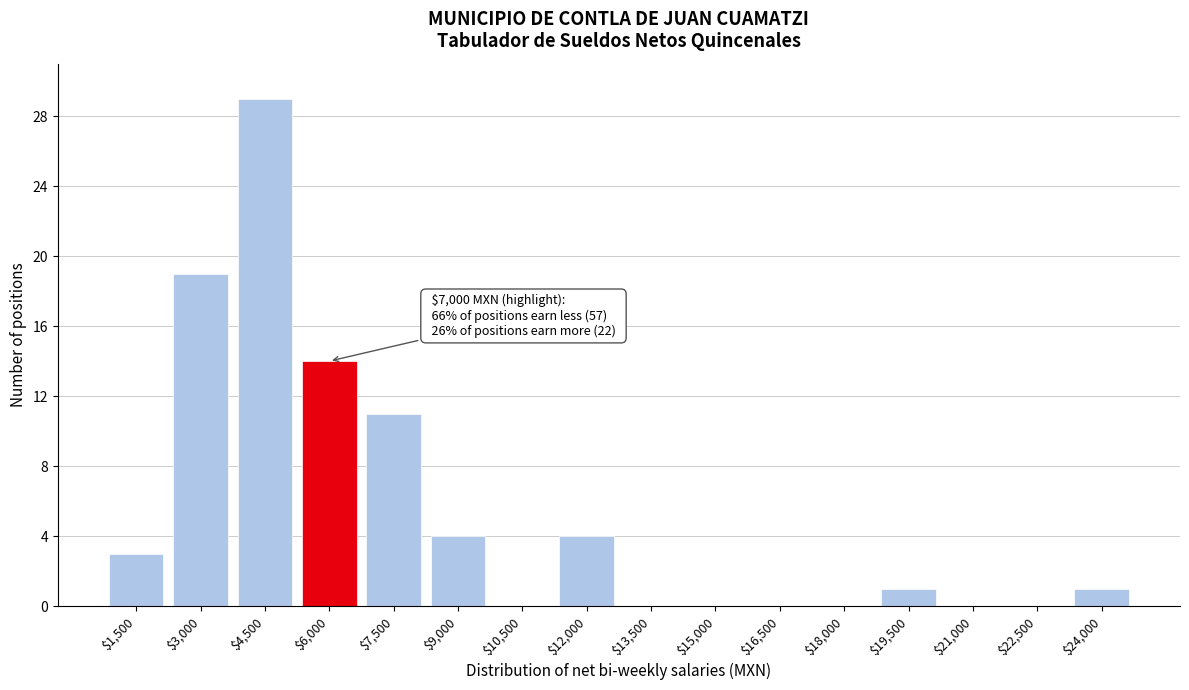

The value at $6,000 is 14. True or false?

True